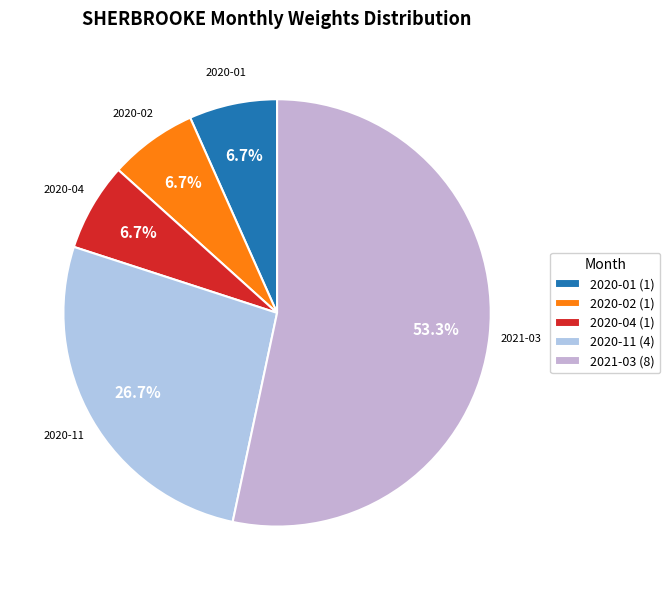

What is the largest slice in the pie chart?

2021-03